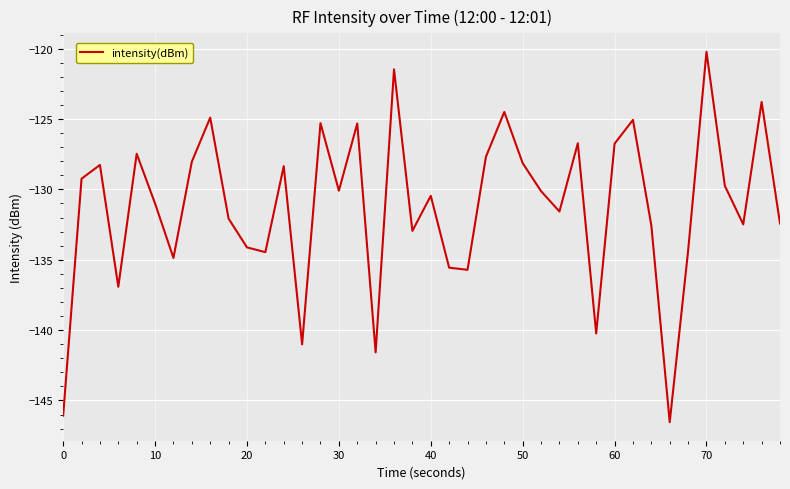

What is the smallest value displayed?

-146.5